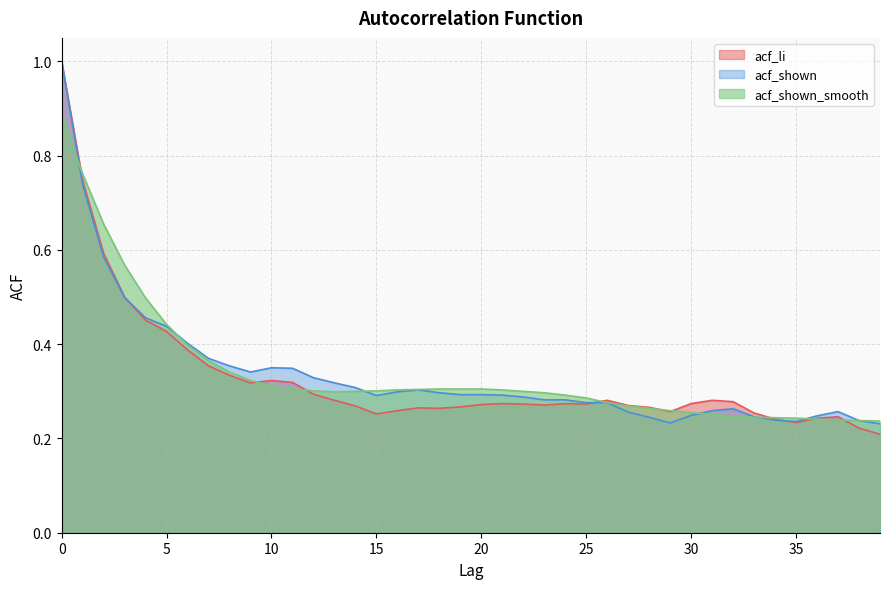

At how many categories does at least one series exceed 0?

40